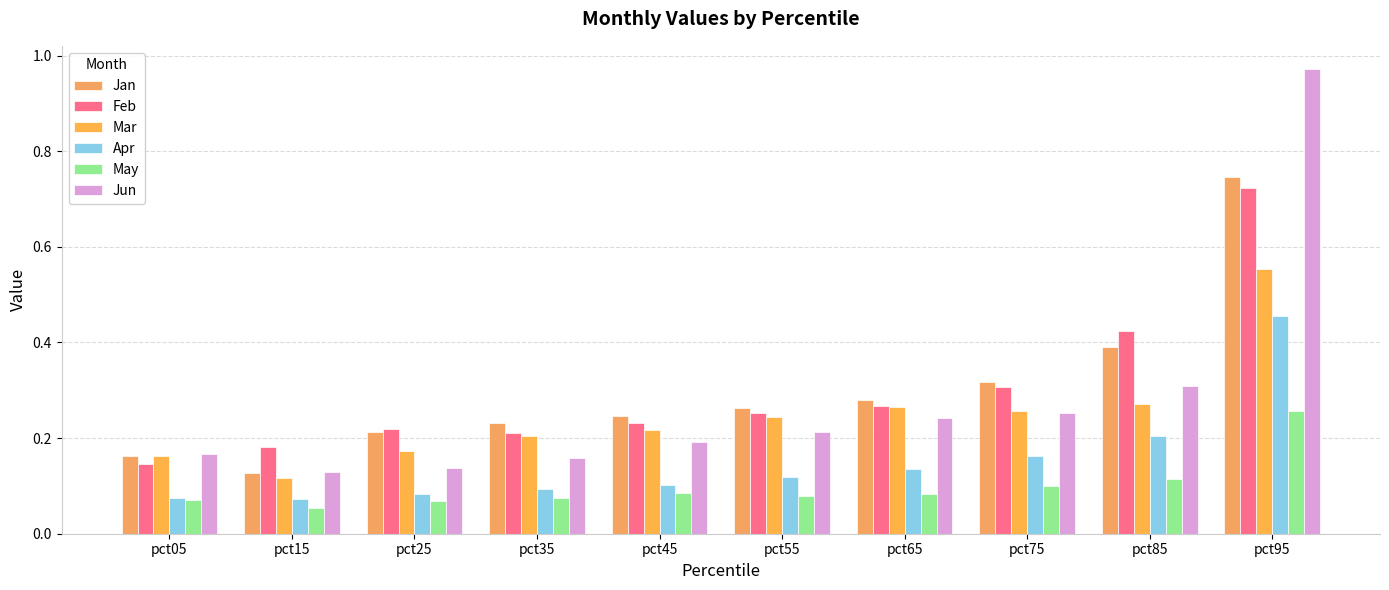

Is it true that Jan equals 0.2 at pct05?

True